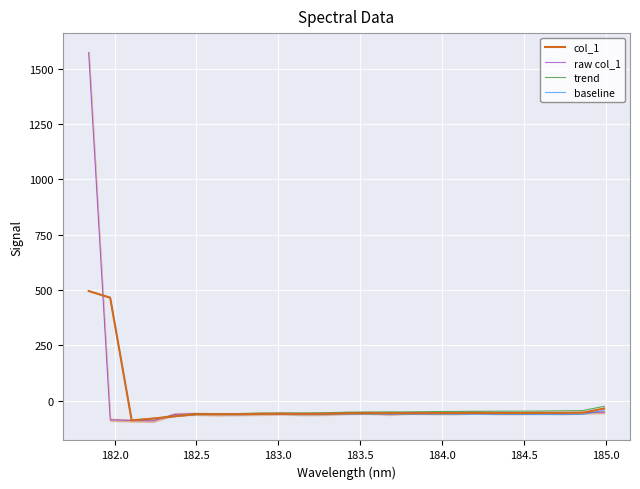

What is the lowest value of the trend series?

-88.7